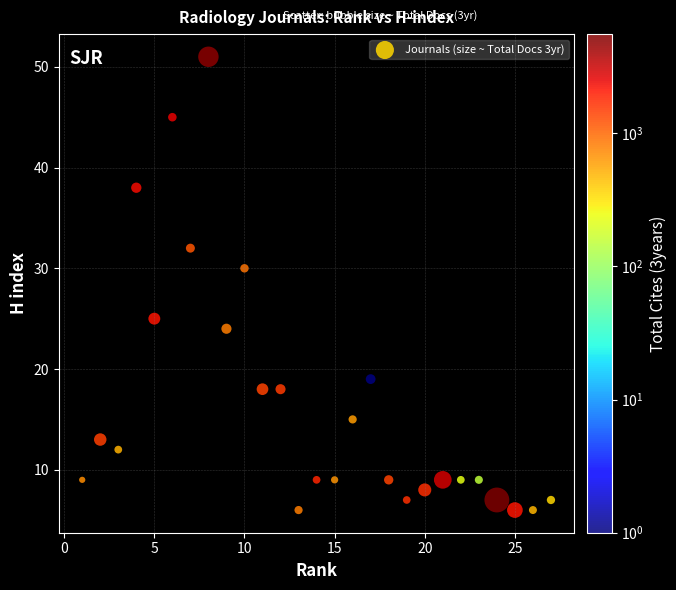

What Y value in the scatter plot is closest to 28?

30